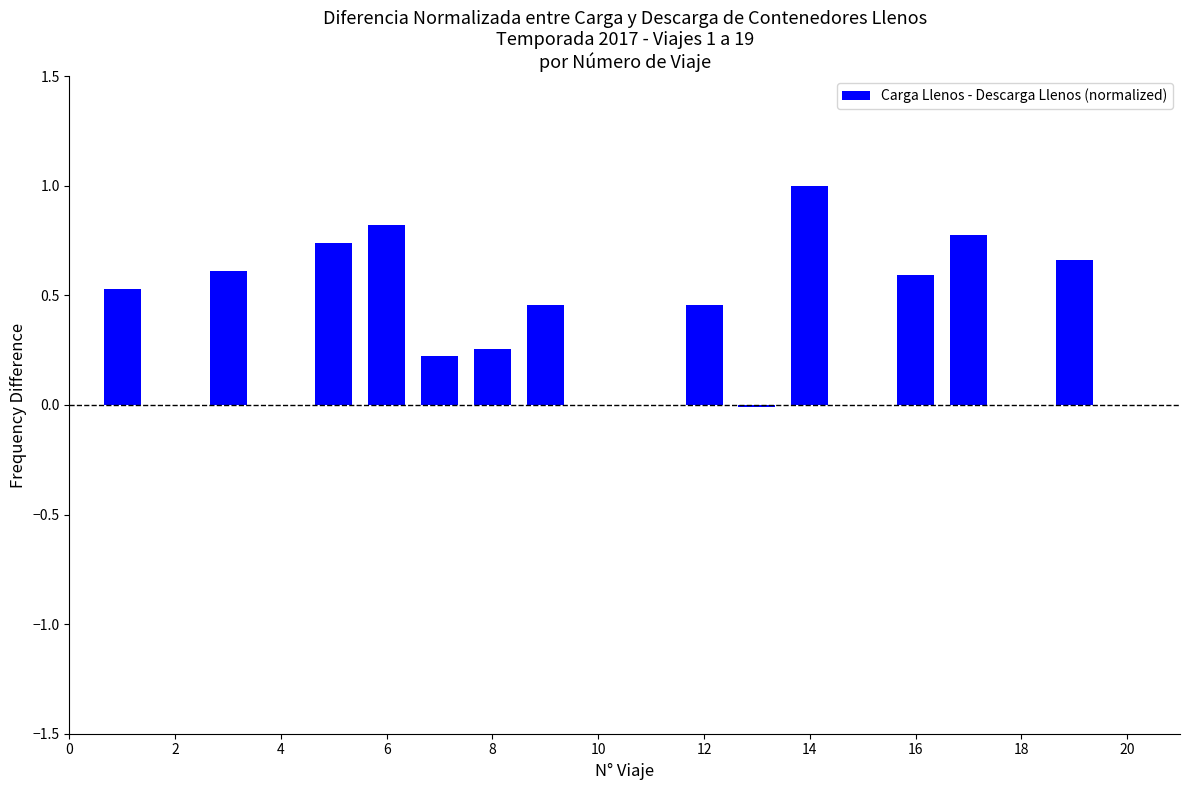

What is the sum of all values?

7.1